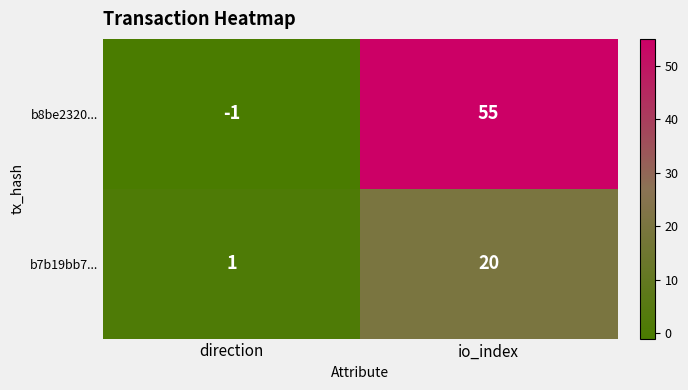

Which category has the lowest value in the b7b19bb7... series?

direction